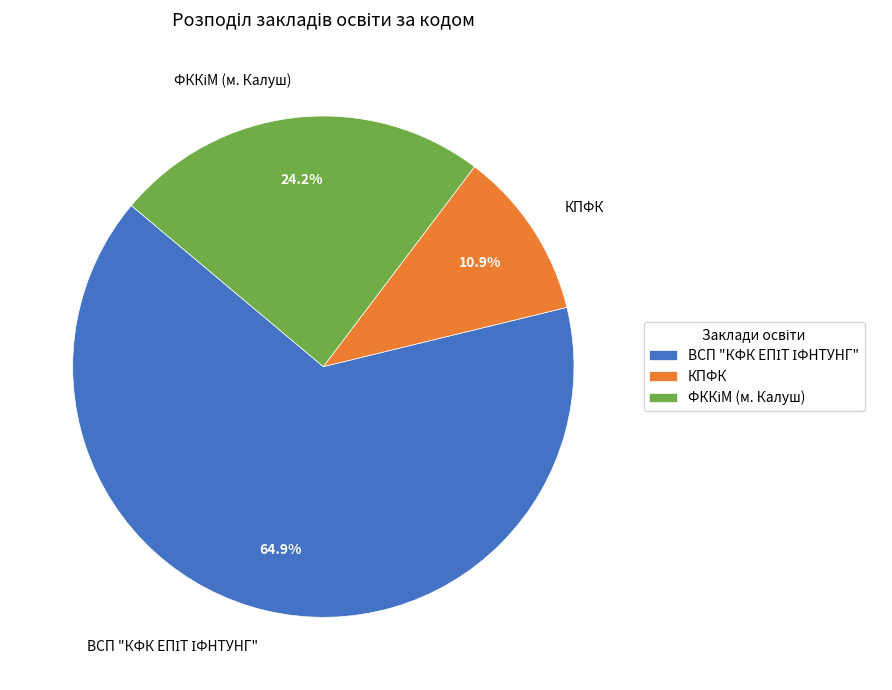

To the nearest percent, what is the difference between the largest and smallest slice percentages?

54%